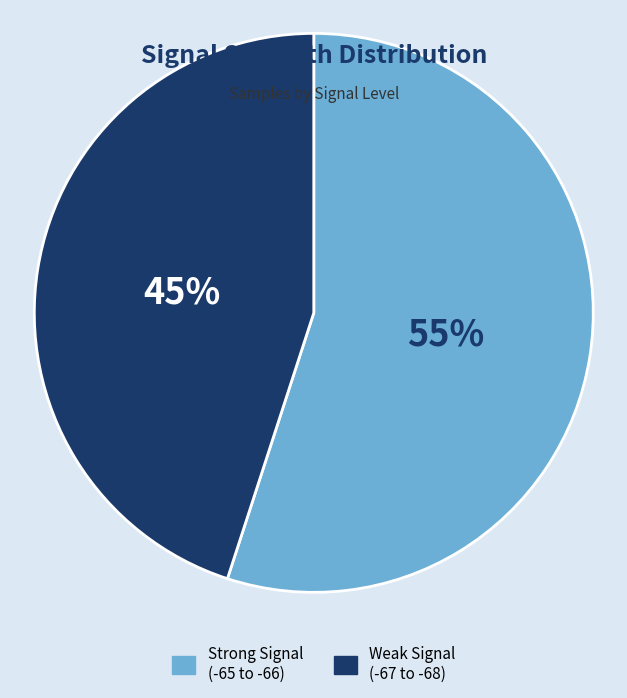

Is there a majority slice in this chart?

Yes